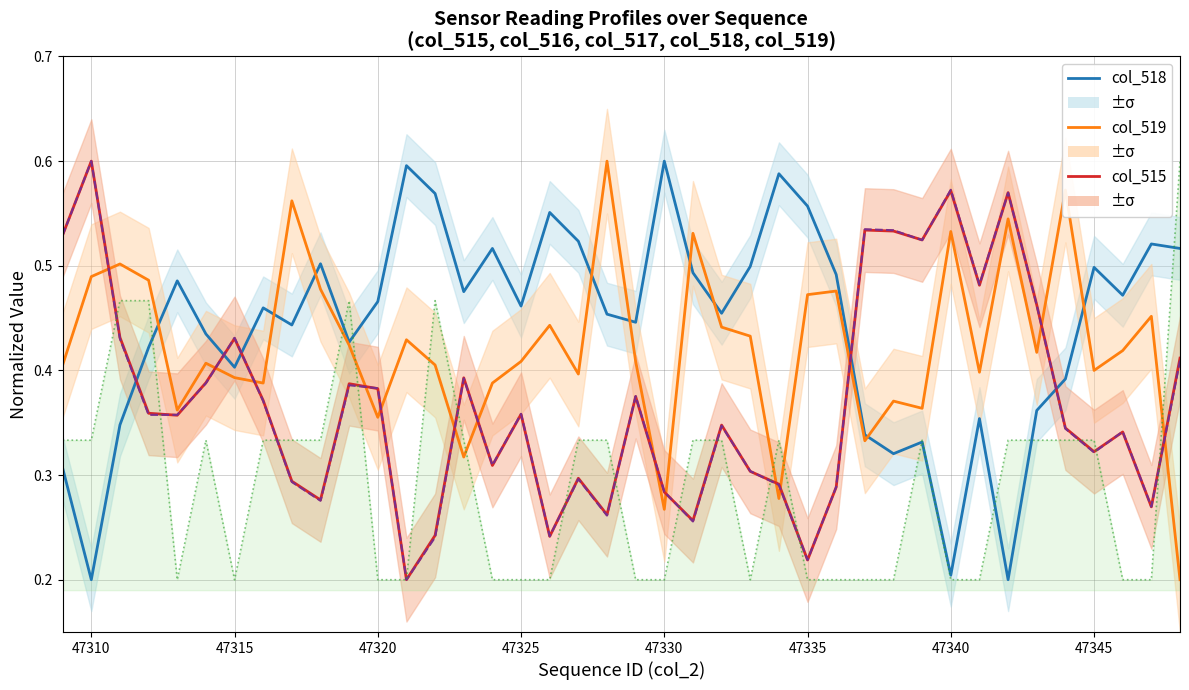

Where do col_516 and col_519 first cross each other?

47310 and 47315